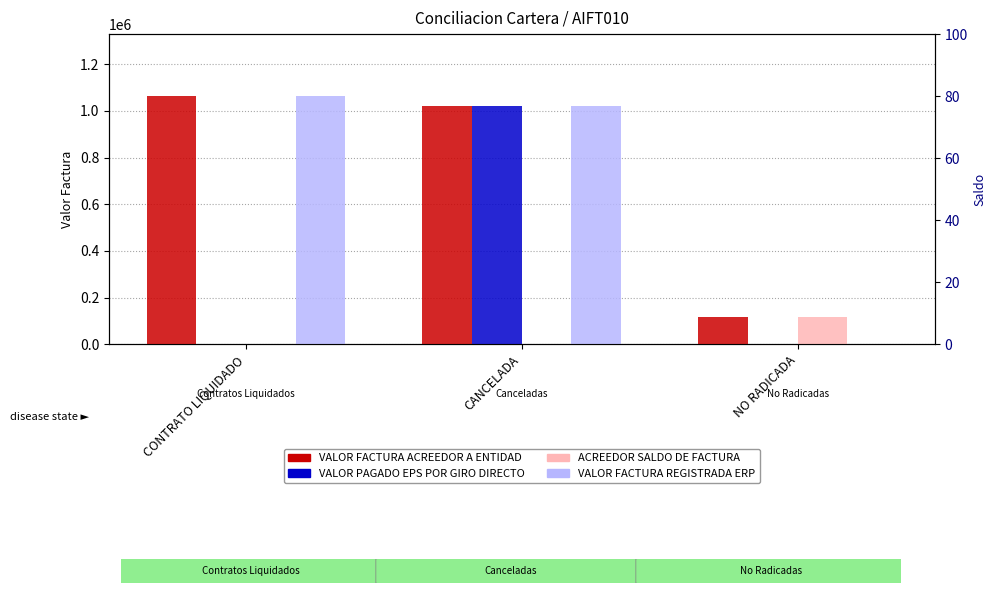

Which series has the largest total across all categories?

VALOR FACTURA ACREEDOR A ENTIDAD